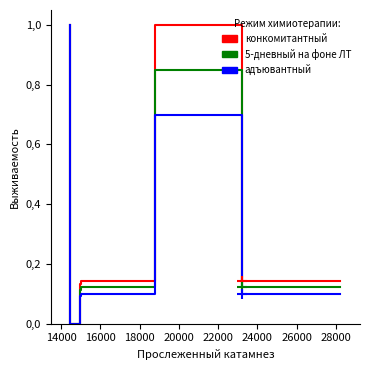

In конкомитантный, how many points are higher than both neighbors (excluding endpoints)?

1